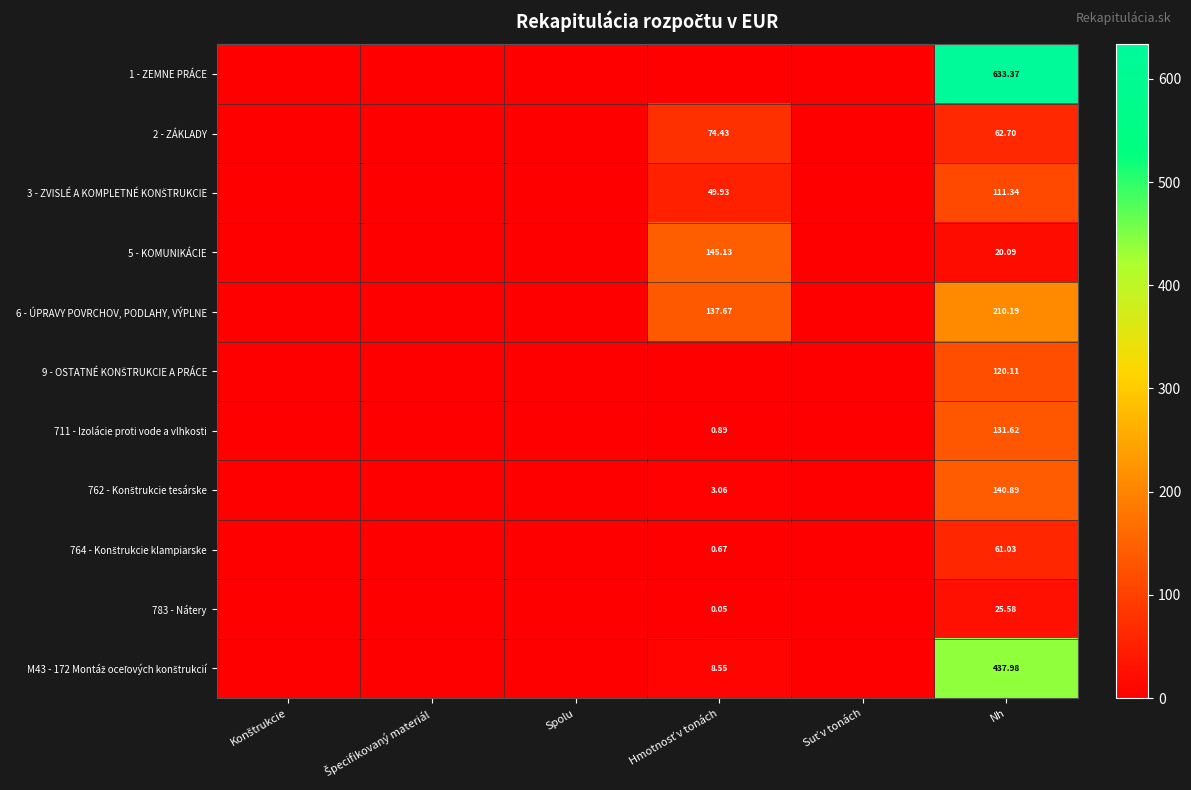

What is the total value across all series at Hmotnosť v tonách?

420.4